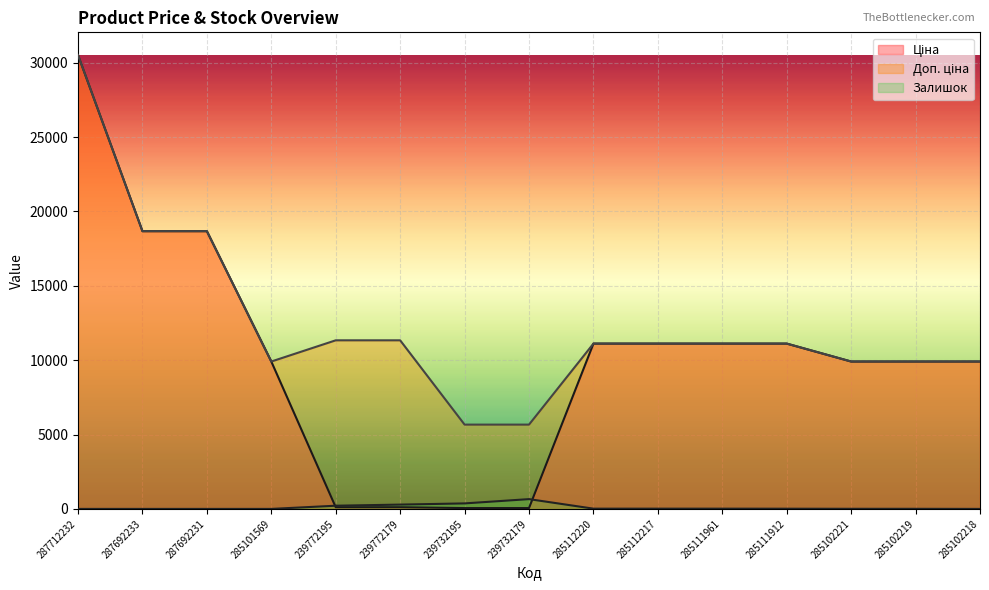

What is the spread (max minus min) of values at 285112217?

11096.6